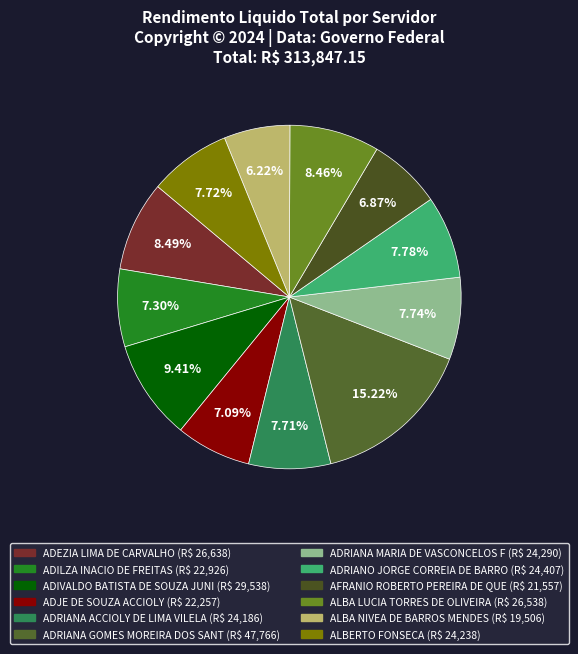

Does any single category account for the majority?

No